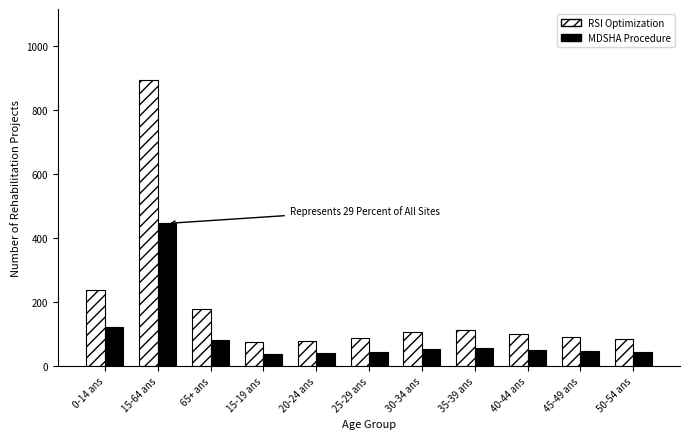

At how many categories does at least one series exceed 446?

1